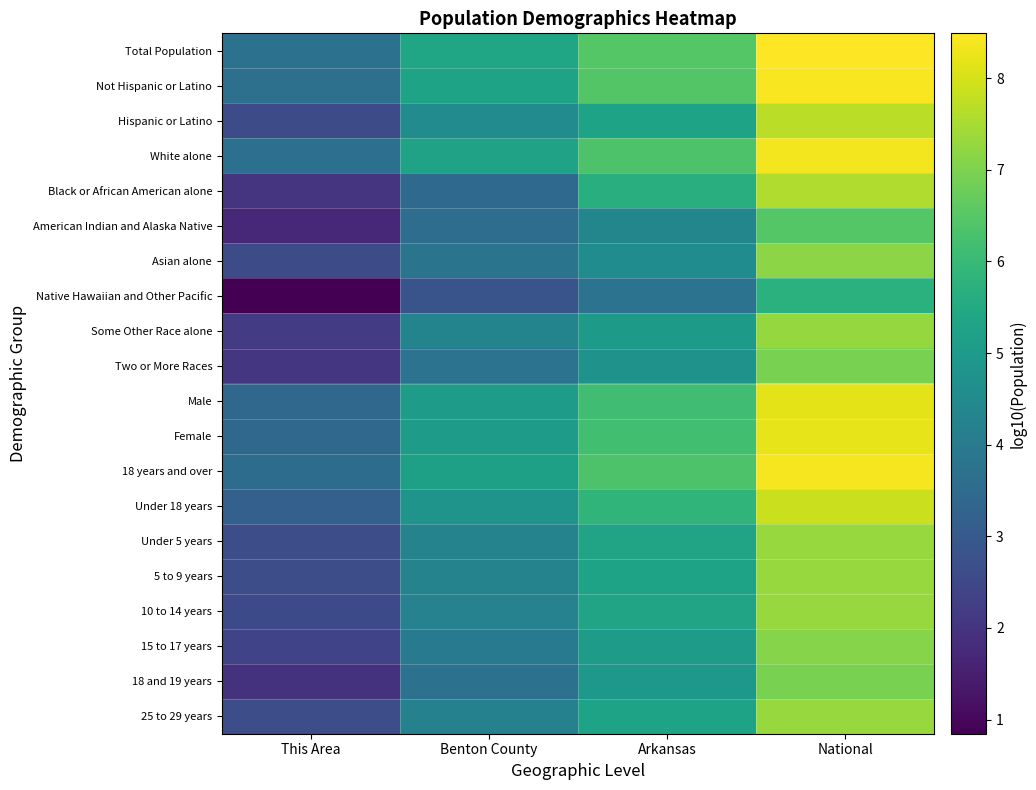

Reading left to right, extract all data points from this chart.

Total Population: This Area=3.7	Benton County=5.3	Arkansas=6.5	National=8.5
Not Hispanic or Latino: This Area=3.7	Benton County=5.3	Arkansas=6.4	National=8.4
Hispanic or Latino: This Area=2.6	Benton County=4.5	Arkansas=5.3	National=7.7
White alone: This Area=3.6	Benton County=5.3	Arkansas=6.4	National=8.3
Black or African American alone: This Area=2.0	Benton County=3.4	Arkansas=5.7	National=7.6
American Indian and Alaska Native: This Area=1.7	Benton County=3.6	Arkansas=4.3	National=6.5
Asian alone: This Area=2.6	Benton County=3.8	Arkansas=4.6	National=7.2
Native Hawaiian and Other Pacific: This Area=0.8	Benton County=2.8	Arkansas=3.8	National=5.7
Some Other Race alone: This Area=2.2	Benton County=4.3	Arkansas=5.0	National=7.3
Two or More Races: This Area=2.1	Benton County=3.8	Arkansas=4.8	National=7.0
Male: This Area=3.4	Benton County=5.0	Arkansas=6.2	National=8.2
Female: This Area=3.4	Benton County=5.1	Arkansas=6.2	National=8.2
18 years and over: This Area=3.6	Benton County=5.2	Arkansas=6.3	National=8.4
Under 18 years: This Area=3.2	Benton County=4.8	Arkansas=5.9	National=7.9
Under 5 years: This Area=2.6	Benton County=4.3	Arkansas=5.3	National=7.3
5 to 9 years: This Area=2.7	Benton County=4.3	Arkansas=5.3	National=7.3
10 to 14 years: This Area=2.6	Benton County=4.2	Arkansas=5.3	National=7.3
15 to 17 years: This Area=2.4	Benton County=4.0	Arkansas=5.1	National=7.1
18 and 19 years: This Area=2.0	Benton County=3.7	Arkansas=4.9	National=7.0
25 to 29 years: This Area=2.7	Benton County=4.2	Arkansas=5.3	National=7.3